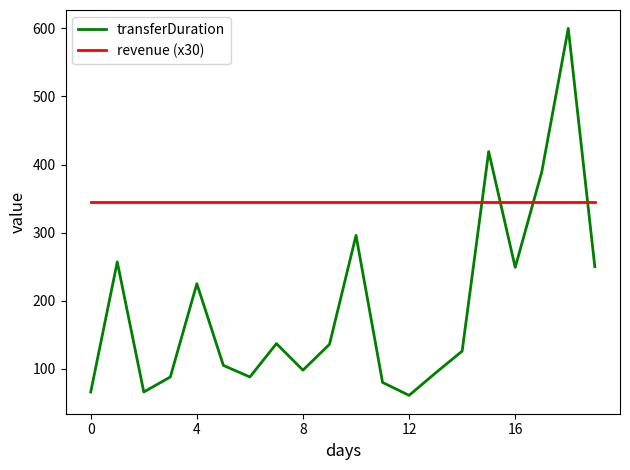

Which series has the widest spread of values?

transferDuration